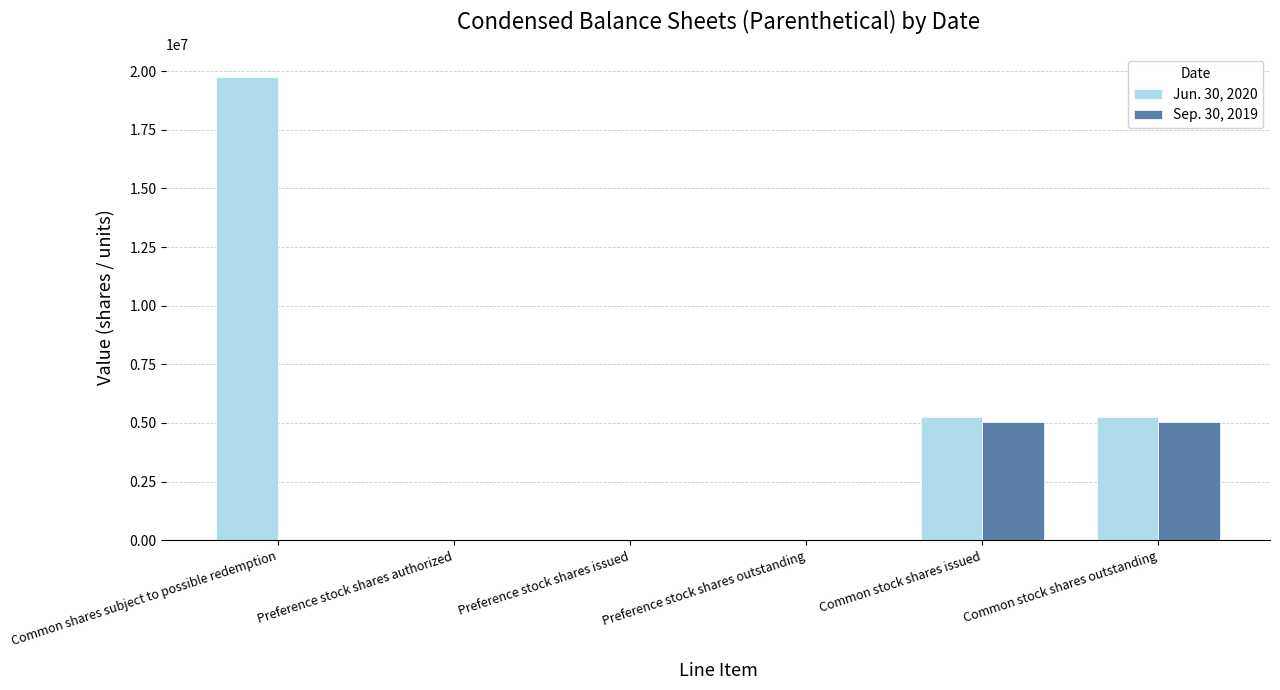

True or false: Jun. 30, 2020 has a value of -6377156 at Preference stock shares outstanding.

False